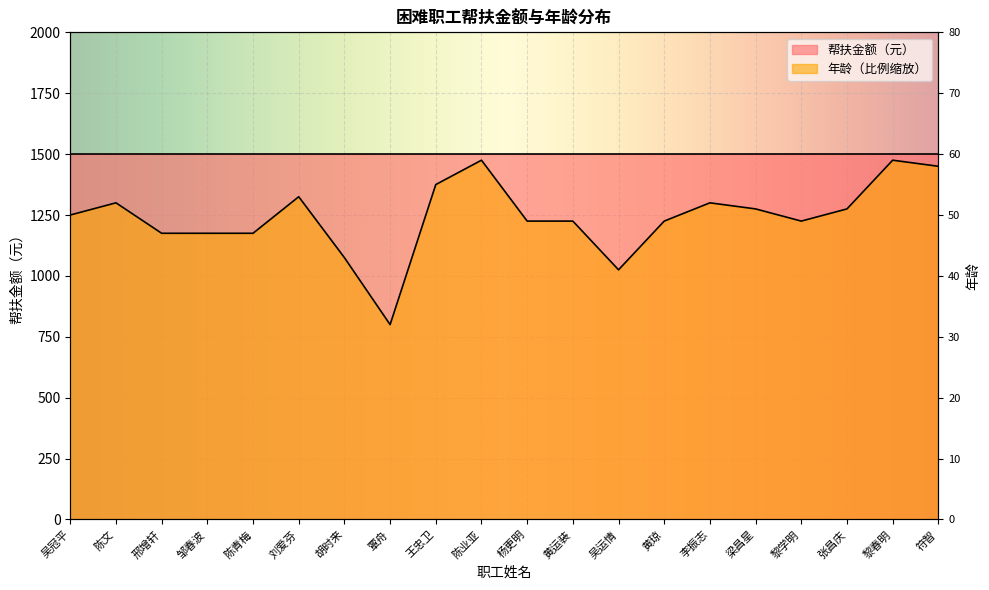

Rank the categories by value from lowest to highest.

覃舟, 吴运情, 胡时来, 邢增轩, 邹春波, 陈青梅, 杨更明, 黄运装, 黄琼, 黎学明, 吴冠平, 梁昌星, 张昌庆, 陈文, 李振志, 刘爱芬, 王忠卫, 符智, 陈业亚, 黎春明